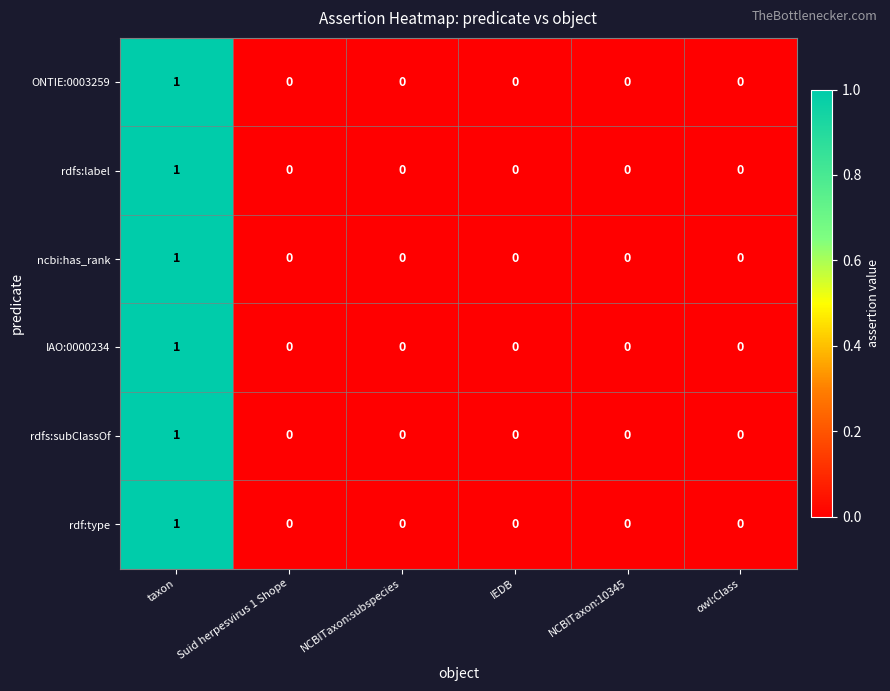

At which category is the sum across all series the highest?

taxon